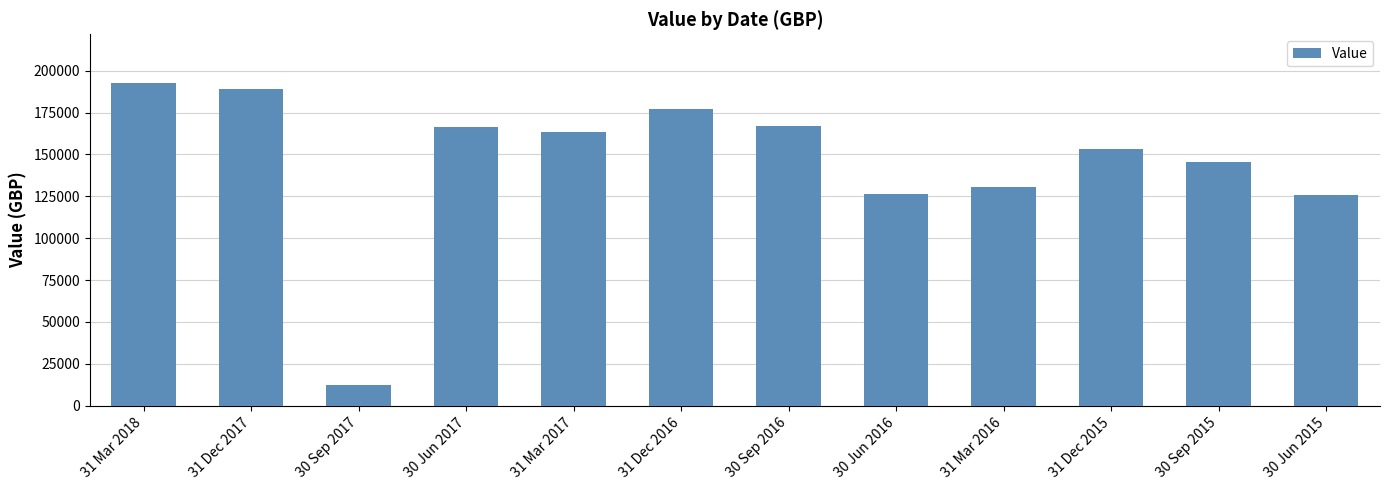

What is the value of the 12th bar from the left?

125548